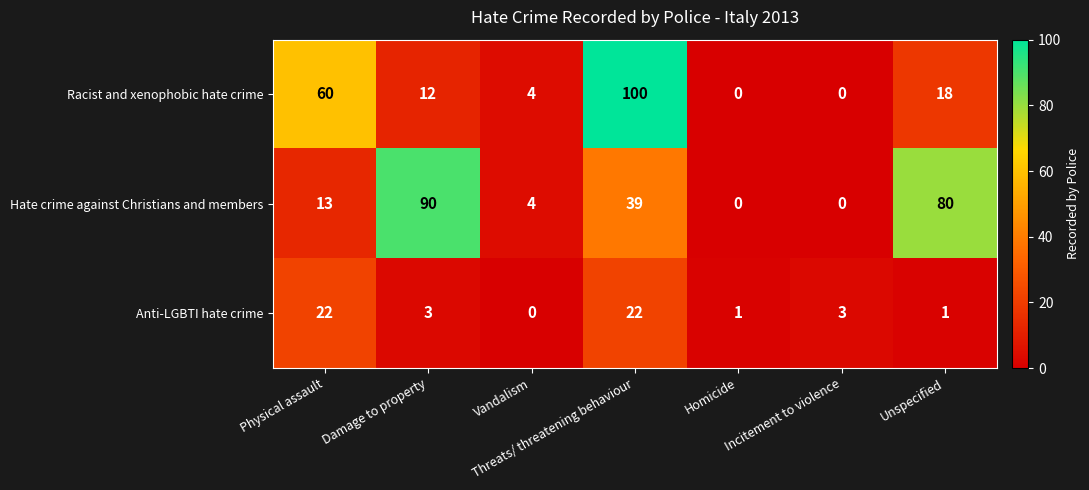

What is the difference between the maximum and minimum values in the Racist and xenophobic hate crime series?

100